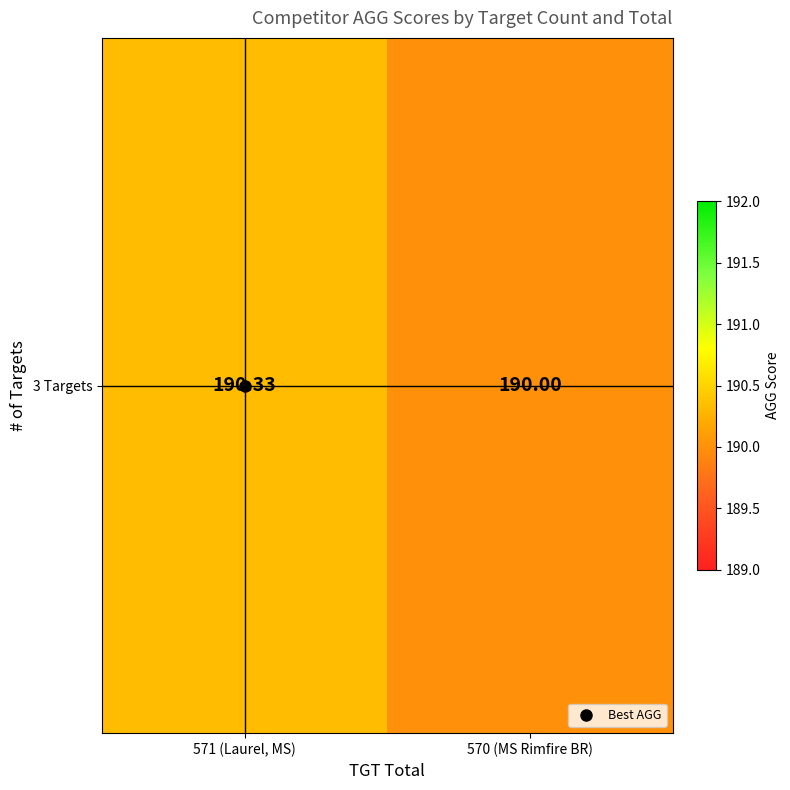

Approximately how many times larger is the value at 571 (Laurel, MS) compared to 570 (MS Rimfire BR)?

1.0